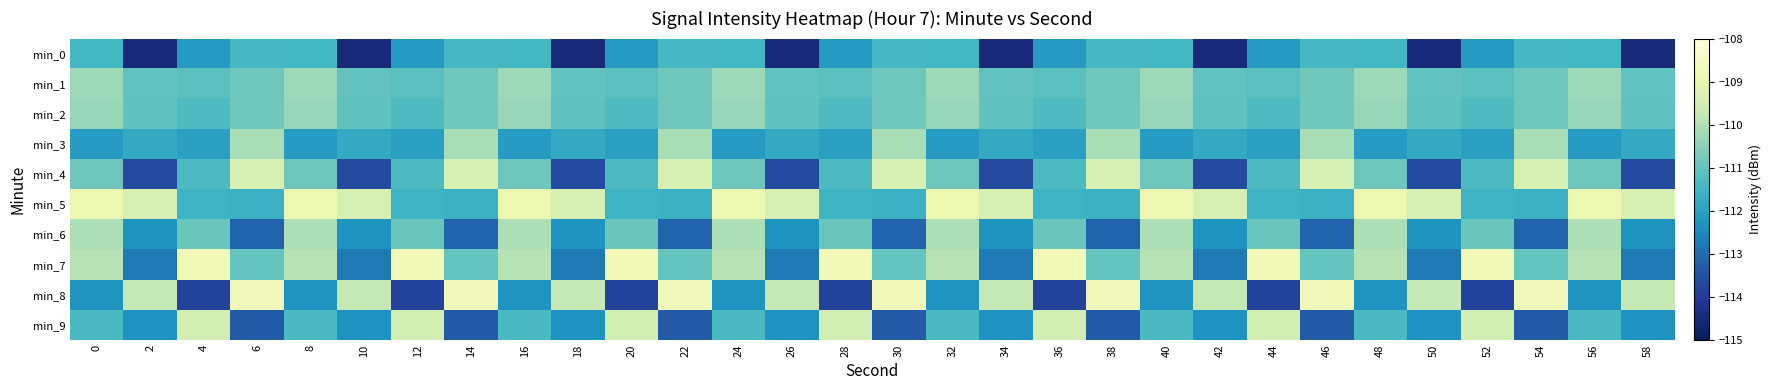

Reading right to left, extract all data points from this chart.

min_0: 58=-114.5	56=-111.5	54=-111.4	52=-112.2	50=-114.5	48=-111.5	46=-111.4	44=-112.2	42=-114.5	40=-111.5	38=-111.4	36=-112.2	34=-114.5	32=-111.5	30=-111.4	28=-112.2	26=-114.5	24=-111.5	22=-111.4	20=-112.2	18=-114.5	16=-111.5	14=-111.4	12=-112.2	10=-114.5	8=-111.5	6=-111.4	4=-112.2	2=-114.5	0=-111.5
min_1: 58=-111.0	56=-110.3	54=-110.9	52=-111.1	50=-111.0	48=-110.3	46=-110.9	44=-111.1	42=-111.0	40=-110.3	38=-110.9	36=-111.1	34=-111.0	32=-110.3	30=-110.9	28=-111.1	26=-111.0	24=-110.3	22=-110.9	20=-111.1	18=-111.0	16=-110.3	14=-110.9	12=-111.1	10=-111.0	8=-110.3	6=-110.9	4=-111.1	2=-111.0	0=-110.3
min_2: 58=-111.0	56=-110.3	54=-110.8	52=-111.3	50=-111.0	48=-110.3	46=-110.8	44=-111.3	42=-111.0	40=-110.3	38=-110.8	36=-111.3	34=-111.0	32=-110.3	30=-110.8	28=-111.3	26=-111.0	24=-110.3	22=-110.8	20=-111.3	18=-111.0	16=-110.3	14=-110.8	12=-111.3	10=-111.0	8=-110.3	6=-110.8	4=-111.3	2=-111.0	0=-110.3
min_3: 58=-111.8	56=-112.1	54=-110.1	52=-112.0	50=-111.8	48=-112.1	46=-110.1	44=-112.0	42=-111.8	40=-112.1	38=-110.1	36=-112.0	34=-111.8	32=-112.1	30=-110.1	28=-112.0	26=-111.8	24=-112.1	22=-110.1	20=-112.0	18=-111.8	16=-112.1	14=-110.1	12=-112.0	10=-111.8	8=-112.1	6=-110.1	4=-112.0	2=-111.8	0=-112.1
min_4: 58=-113.6	56=-110.9	54=-109.4	52=-111.3	50=-113.6	48=-110.9	46=-109.4	44=-111.3	42=-113.6	40=-110.9	38=-109.4	36=-111.3	34=-113.6	32=-110.9	30=-109.4	28=-111.3	26=-113.6	24=-110.9	22=-109.4	20=-111.3	18=-113.6	16=-110.9	14=-109.4	12=-111.3	10=-113.6	8=-110.9	6=-109.4	4=-111.3	2=-113.6	0=-110.9
min_5: 58=-109.4	56=-108.9	54=-111.6	52=-111.6	50=-109.4	48=-108.9	46=-111.6	44=-111.6	42=-109.4	40=-108.9	38=-111.6	36=-111.6	34=-109.4	32=-108.9	30=-111.6	28=-111.6	26=-109.4	24=-108.9	22=-111.6	20=-111.6	18=-109.4	16=-108.9	14=-111.6	12=-111.6	10=-109.4	8=-108.9	6=-111.6	4=-111.6	2=-109.4	0=-108.9
min_6: 58=-112.3	56=-110.1	54=-113.1	52=-110.9	50=-112.3	48=-110.1	46=-113.1	44=-110.9	42=-112.3	40=-110.1	38=-113.1	36=-110.9	34=-112.3	32=-110.1	30=-113.1	28=-110.9	26=-112.3	24=-110.1	22=-113.1	20=-110.9	18=-112.3	16=-110.1	14=-113.1	12=-110.9	10=-112.3	8=-110.1	6=-113.1	4=-110.9	2=-112.3	0=-110.1
min_7: 58=-112.8	56=-110.0	54=-111.0	52=-108.7	50=-112.8	48=-110.0	46=-111.0	44=-108.7	42=-112.8	40=-110.0	38=-111.0	36=-108.7	34=-112.8	32=-110.0	30=-111.0	28=-108.7	26=-112.8	24=-110.0	22=-111.0	20=-108.7	18=-112.8	16=-110.0	14=-111.0	12=-108.7	10=-112.8	8=-110.0	6=-111.0	4=-108.7	2=-112.8	0=-110.0
min_8: 58=-109.8	56=-112.3	54=-108.7	52=-113.8	50=-109.8	48=-112.3	46=-108.7	44=-113.8	42=-109.8	40=-112.3	38=-108.7	36=-113.8	34=-109.8	32=-112.3	30=-108.7	28=-113.8	26=-109.8	24=-112.3	22=-108.7	20=-113.8	18=-109.8	16=-112.3	14=-108.7	12=-113.8	10=-109.8	8=-112.3	6=-108.7	4=-113.8	2=-109.8	0=-112.3
min_9: 58=-112.3	56=-111.3	54=-113.3	52=-109.4	50=-112.3	48=-111.3	46=-113.3	44=-109.4	42=-112.3	40=-111.3	38=-113.3	36=-109.4	34=-112.3	32=-111.3	30=-113.3	28=-109.4	26=-112.3	24=-111.3	22=-113.3	20=-109.4	18=-112.3	16=-111.3	14=-113.3	12=-109.4	10=-112.3	8=-111.3	6=-113.3	4=-109.4	2=-112.3	0=-111.3